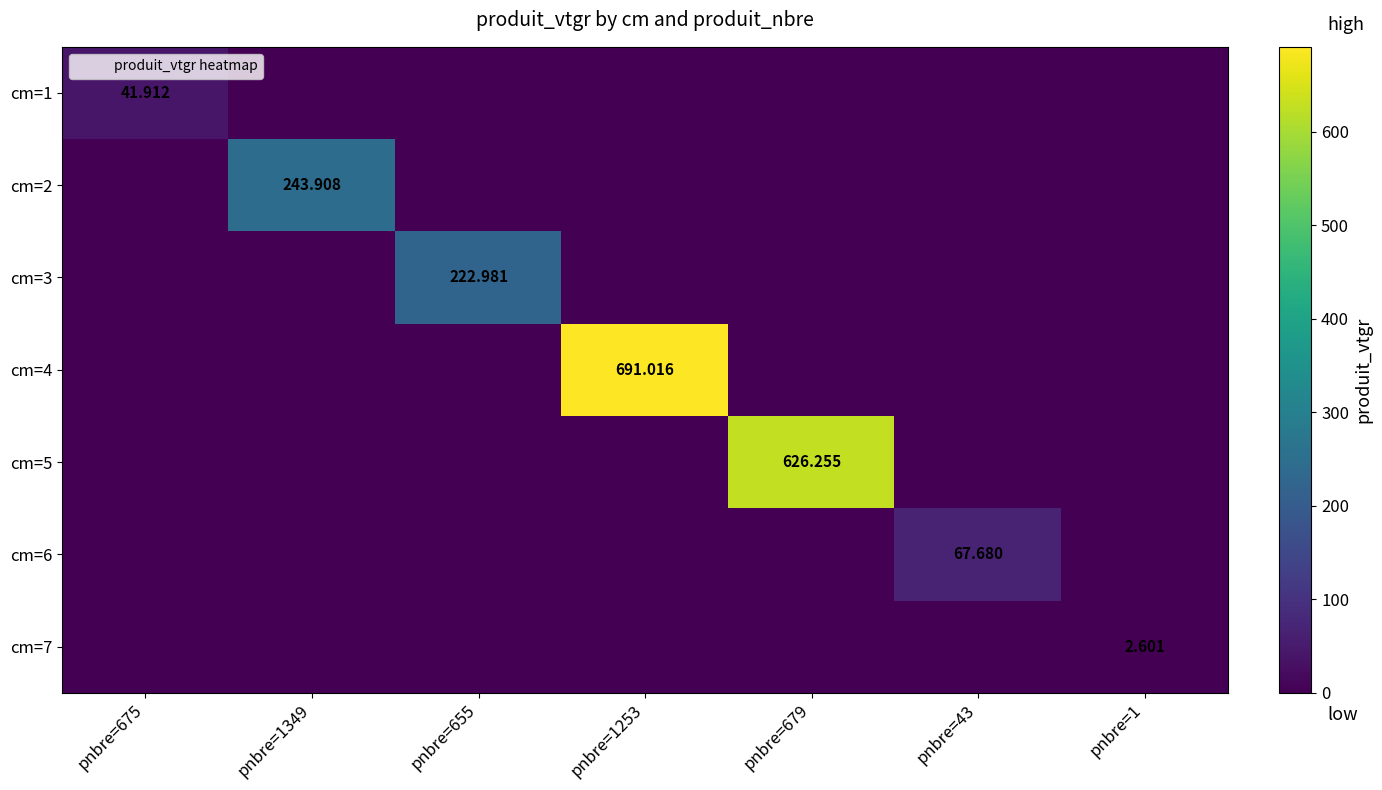

What is the difference between the highest and lowest values at pnbre=679?

626.3